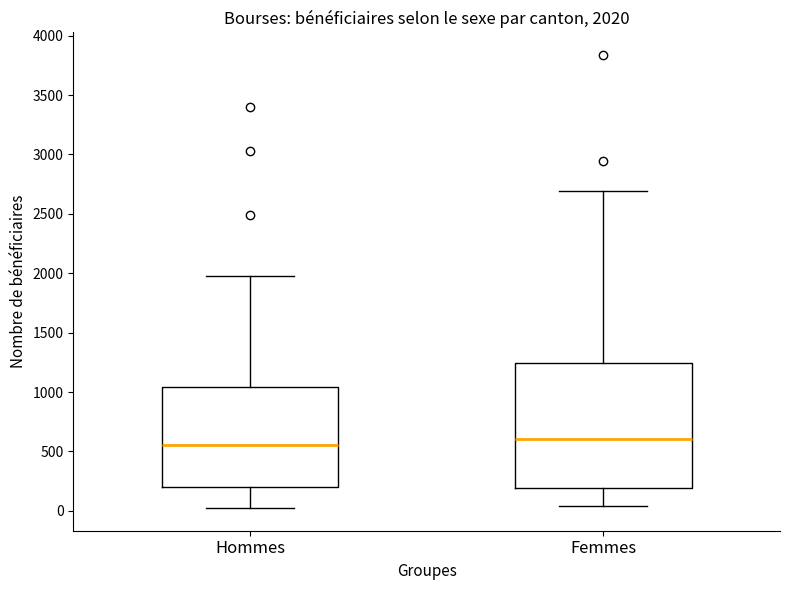

Which box has the highest median line?

Femmes